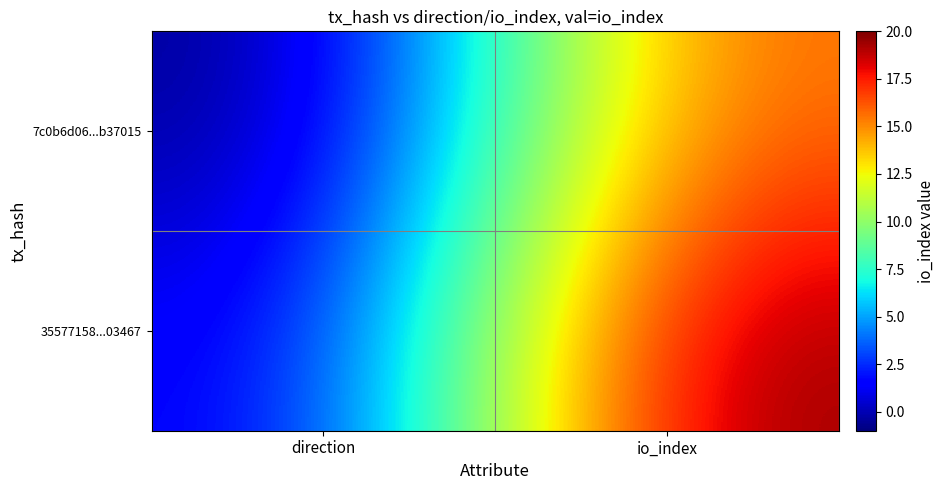

Which series changed the most between direction and io_index?

35577158...03467